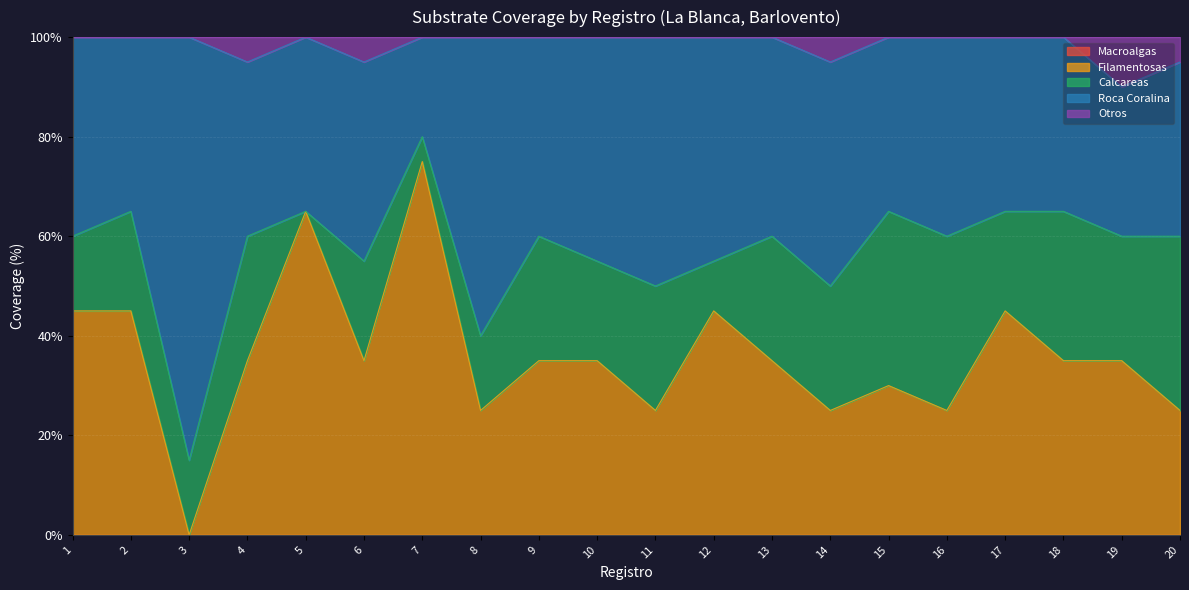

What is the sum of the Calcareas values at 15 and 8?

50